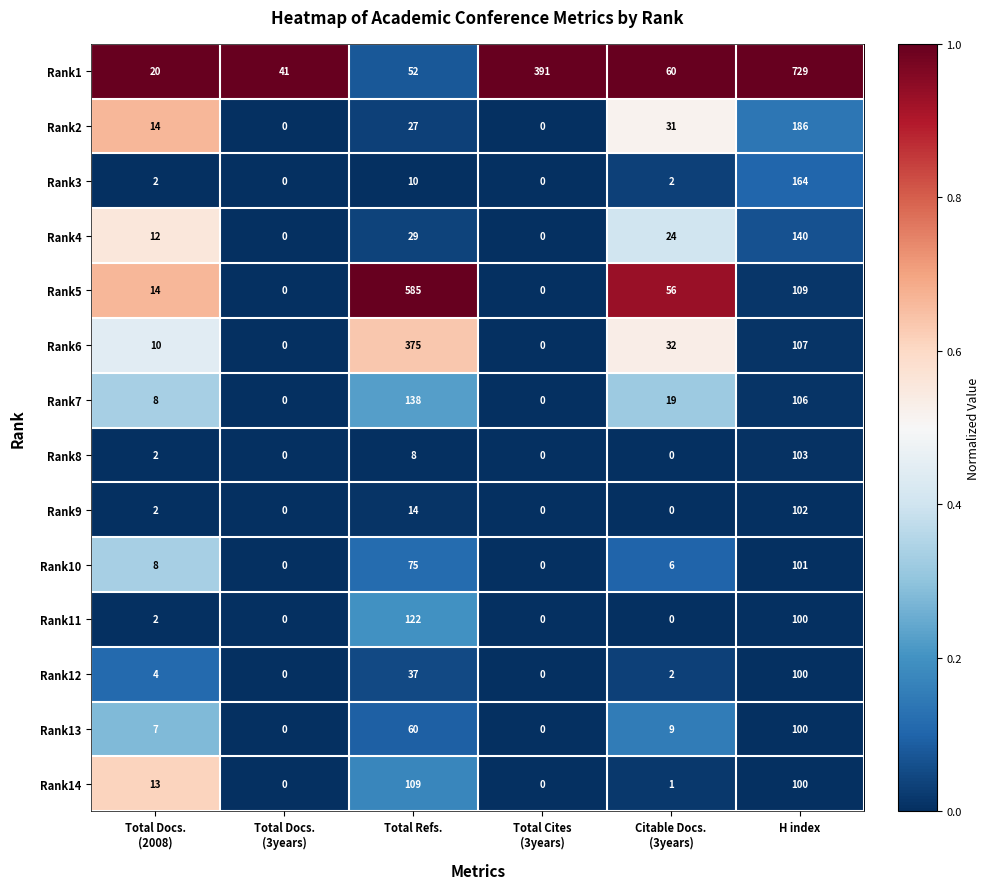

How many data points in Rank11 are less than 2?

3